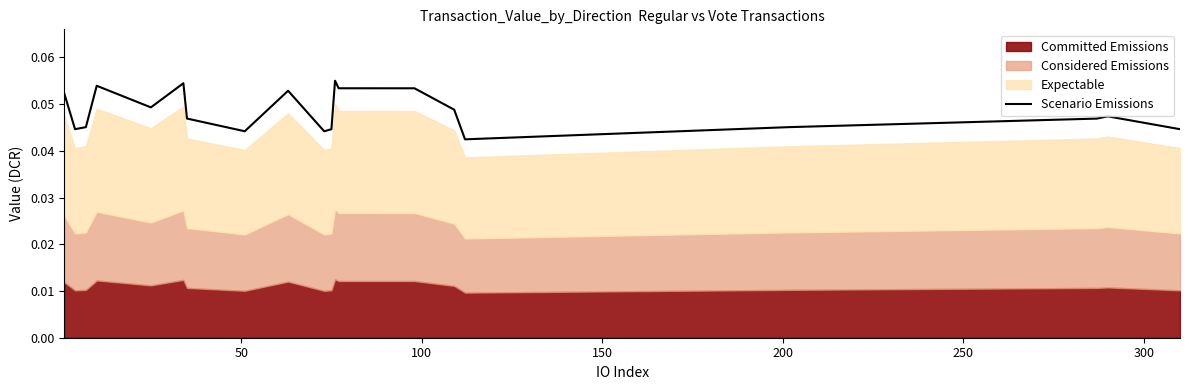

What is the sum of all values?

1.0